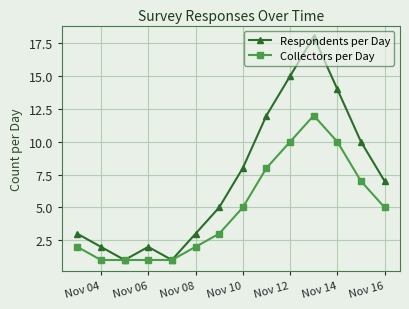

List the series in order of their peak value, highest first.

Respondents per Day, Collectors per Day